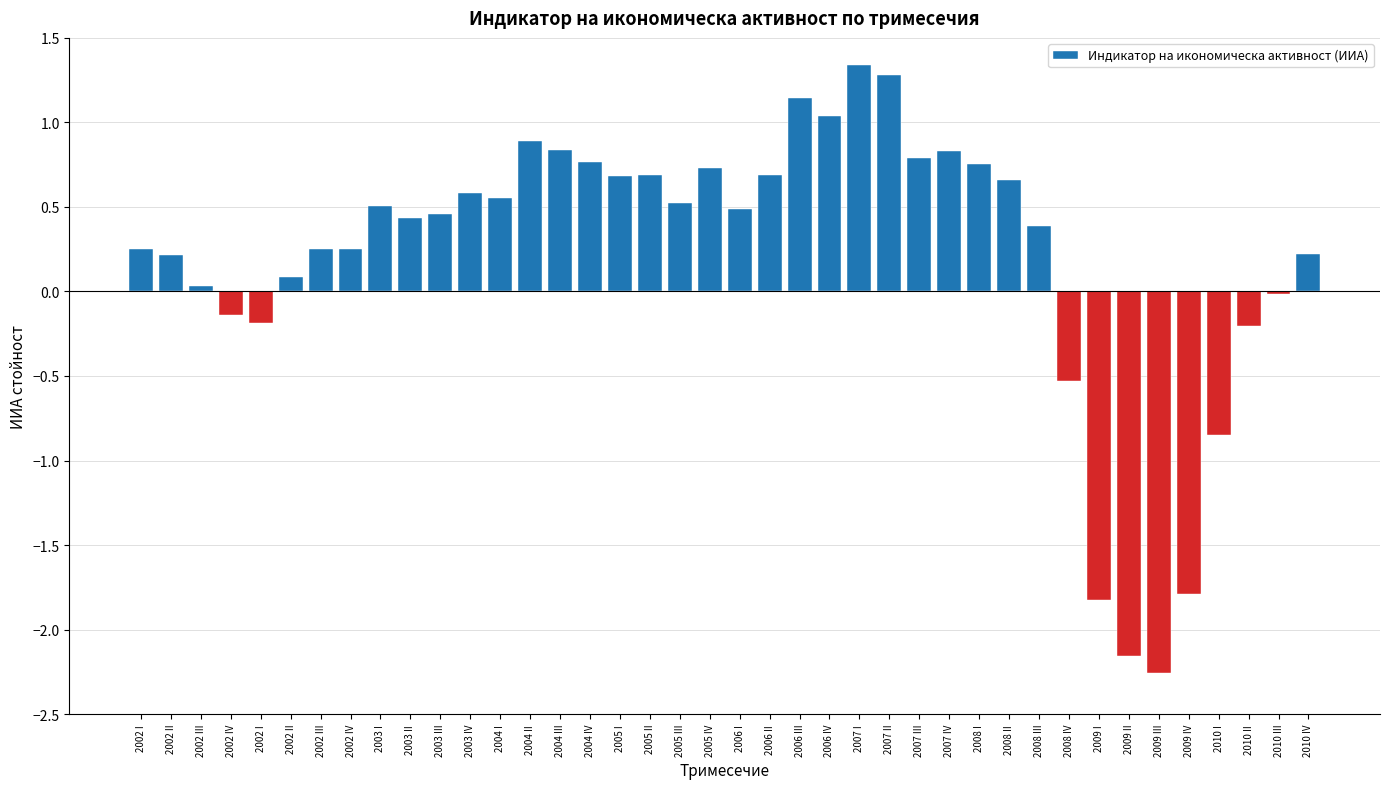

What is the value of the 6th bar from the left?

0.2